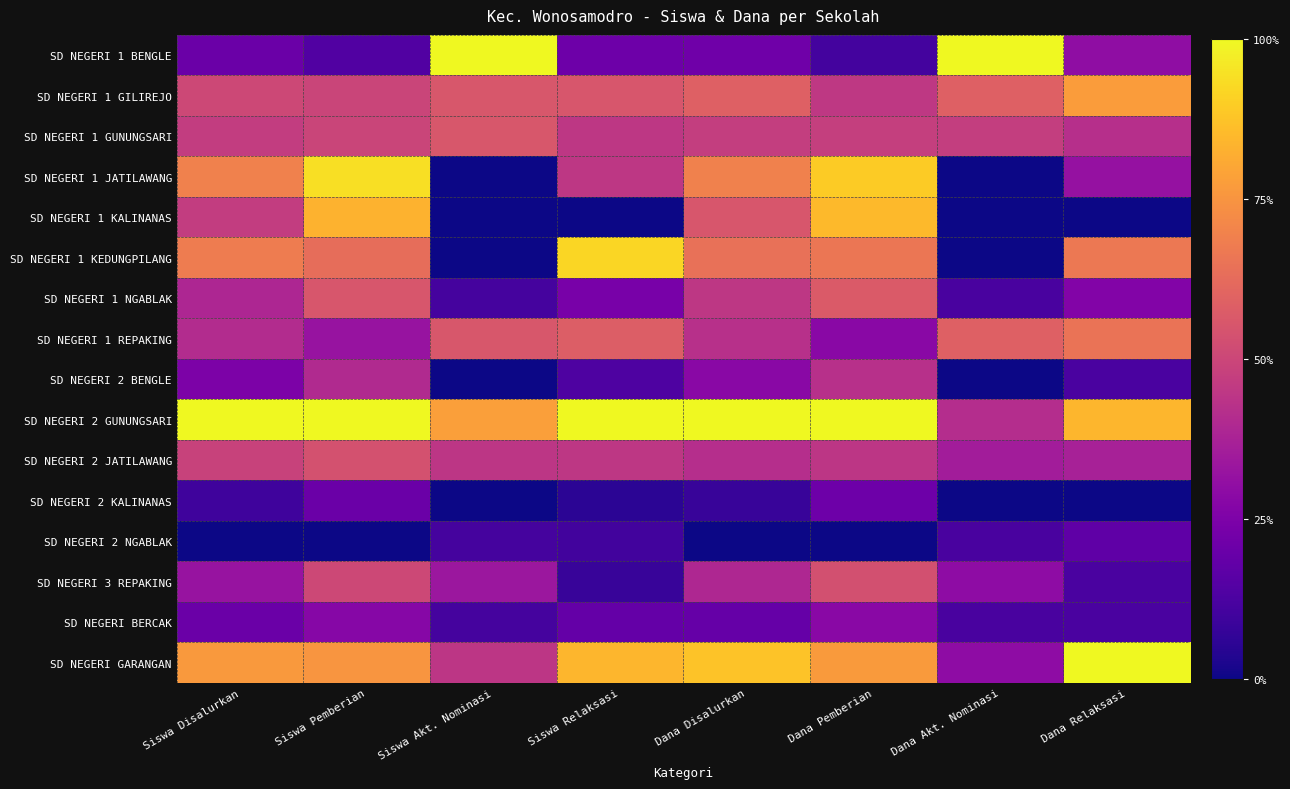

At how many categories does at least one series exceed 0?

8